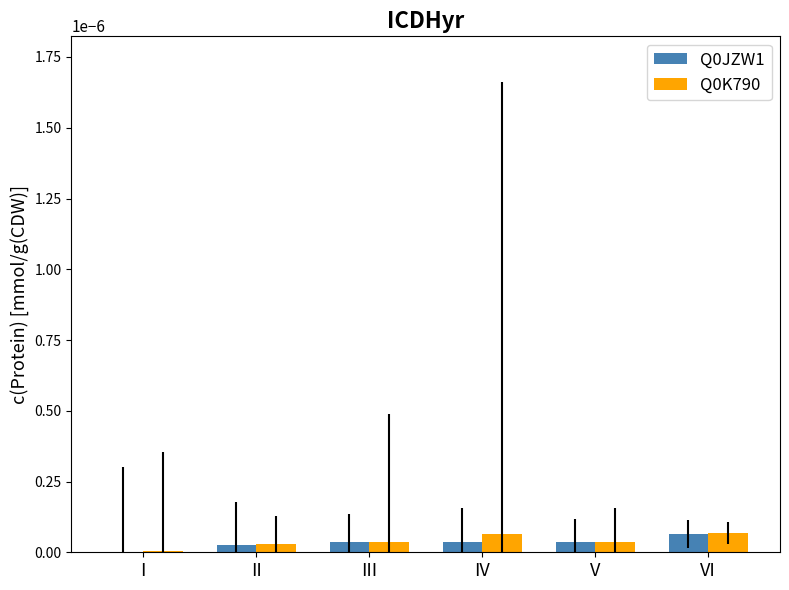

The value of Q0JZW1 at III is 0.0. True or false?

True